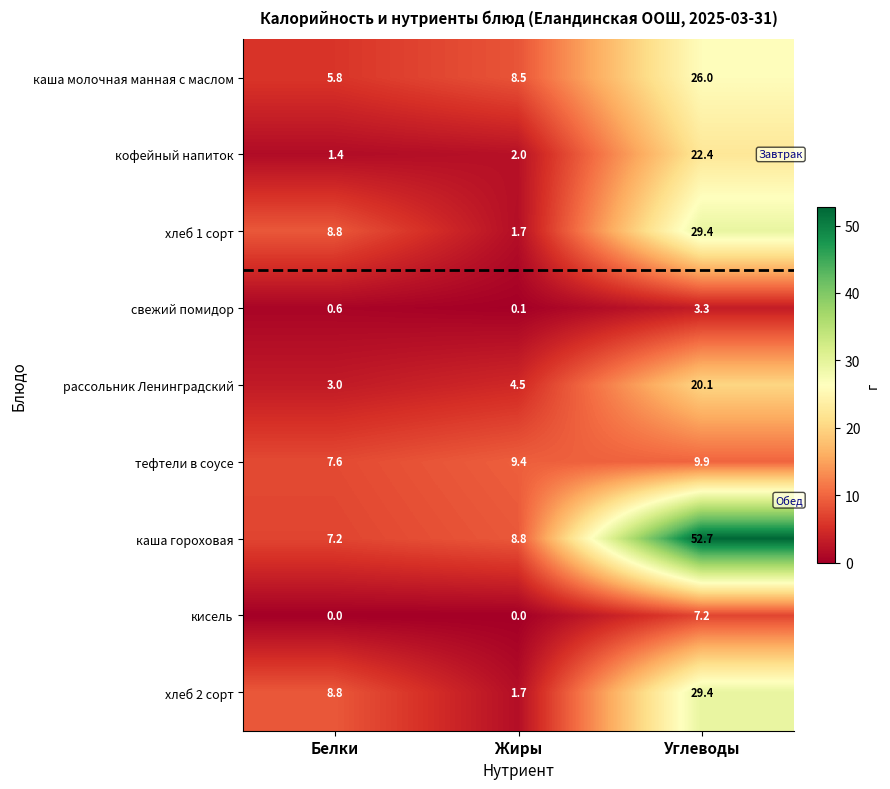

What is the difference between the maximum and second lowest values in the хлеб 1 сорт series?

20.6